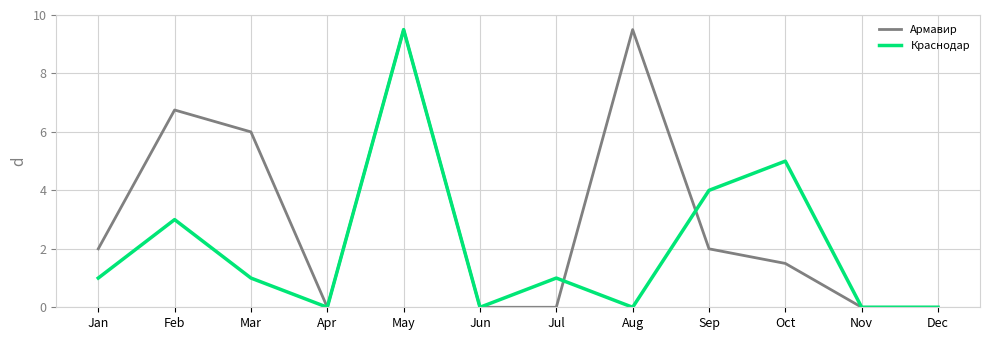

Reading right to left, what are all the values shown in this chart?

Армавир: Dec=0.0	Nov=0.0	Oct=1.5	Sep=2.0	Aug=9.5	Jul=0.0	Jun=0.0	May=9.5	Apr=0.0	Mar=6.0	Feb=6.8	Jan=2.0
Краснодар: Dec=0.0	Nov=0.0	Oct=5.0	Sep=4.0	Aug=0.0	Jul=1.0	Jun=0.0	May=9.5	Apr=0.0	Mar=1.0	Feb=3.0	Jan=1.0